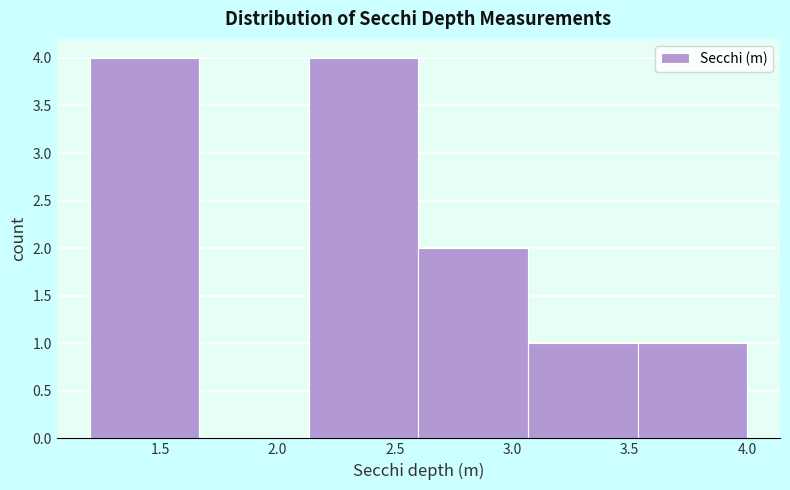

Reading left to right, list every bar in this chart as the range it spans on the x-axis followed by its height. Neither the bar edges nor the heights are printed on the chart, so give them approximately, as read against the axes.

1.20 to 1.65: 4
1.65 to 2.15: 0
2.15 to 2.60: 4
2.60 to 3.05: 2
3.05 to 3.55: 1
3.55 to 4.00: 1